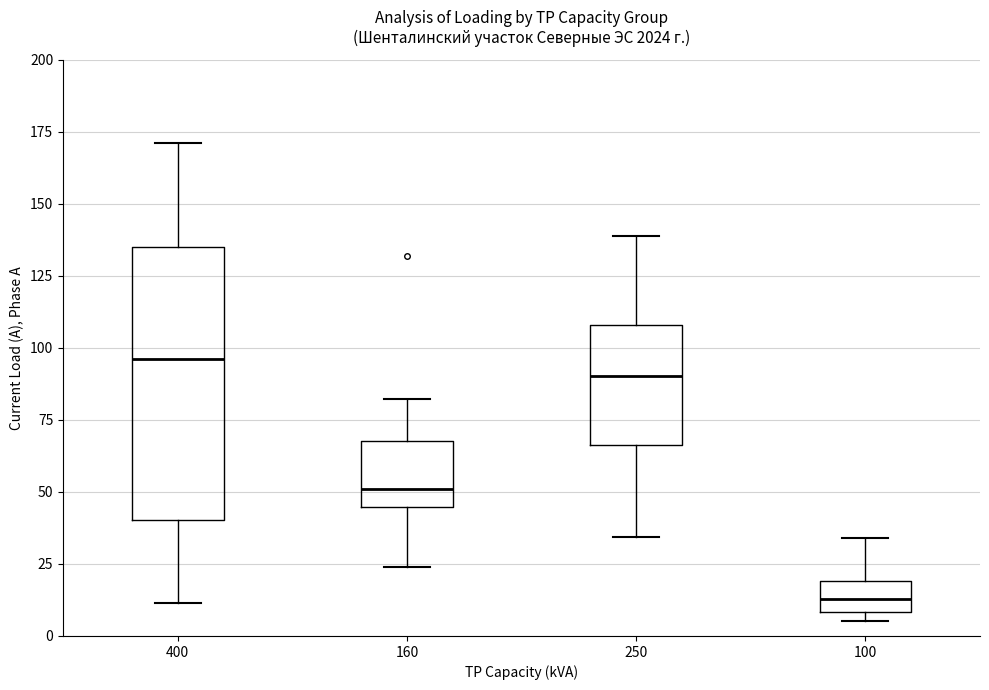

Which box's median line is the lowest?

100